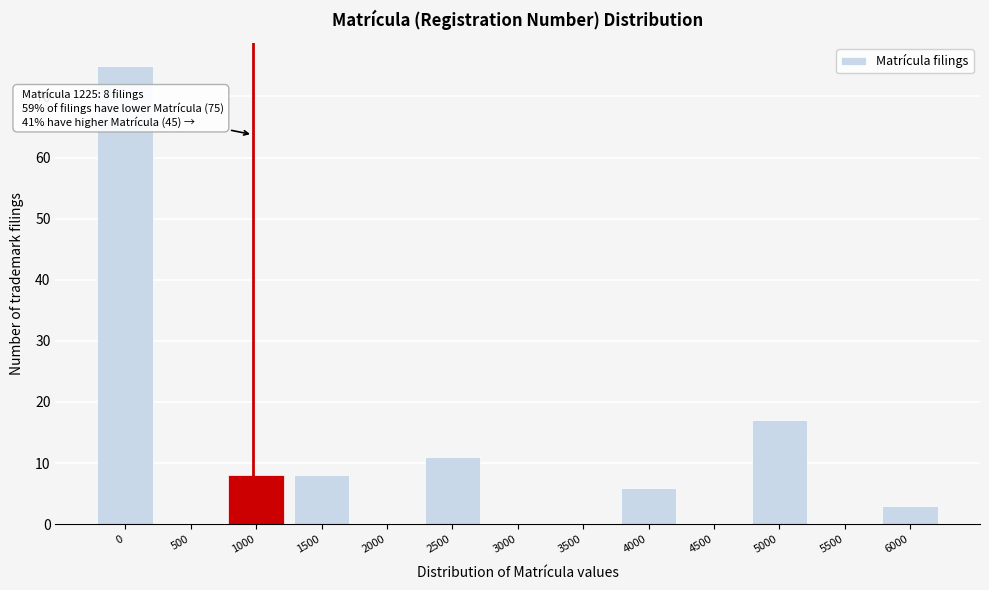

Reading right to left, extract all data points from this chart.

6000=3	5500=0	5000=17	4500=0	4000=6	3500=0	3000=0	2500=11	2000=0	1500=8	1000=8	500=0	0=75